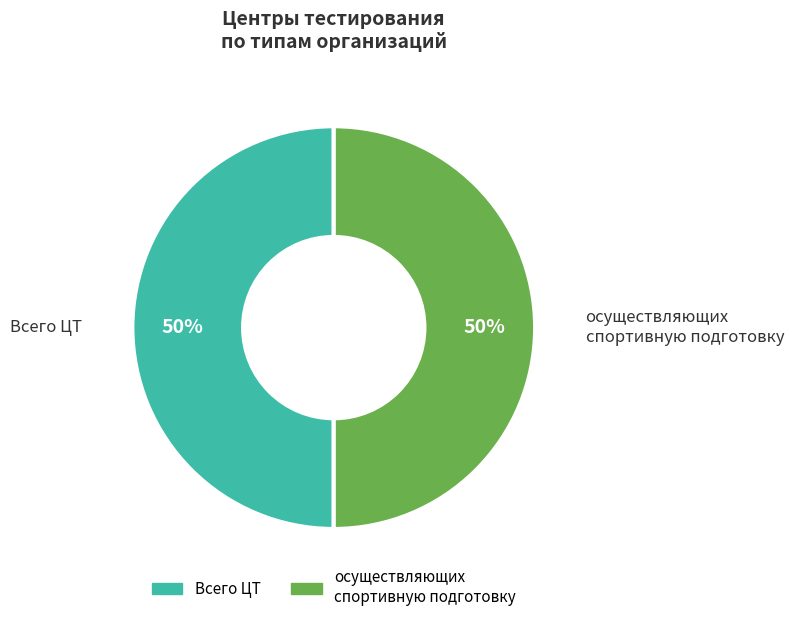

How many segments does this pie chart have?

2